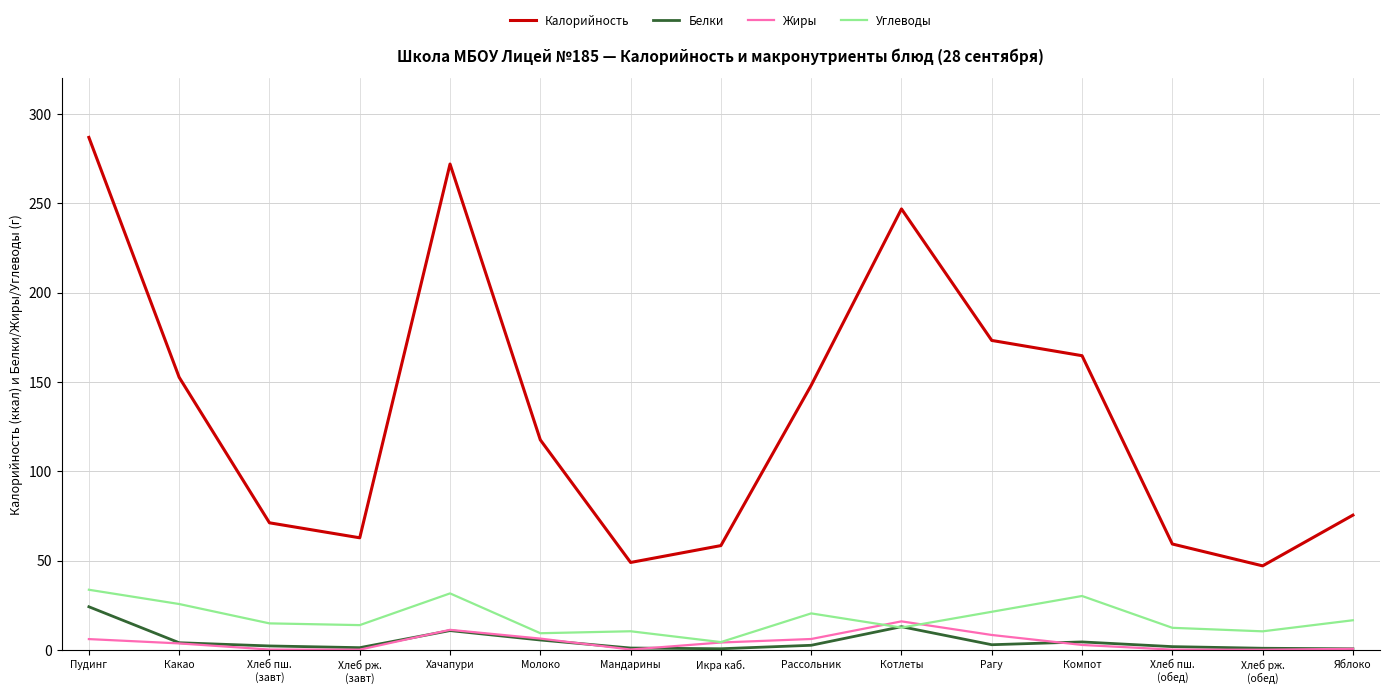

The value of Калорийность at Молоко is 117.6. True or false?

True